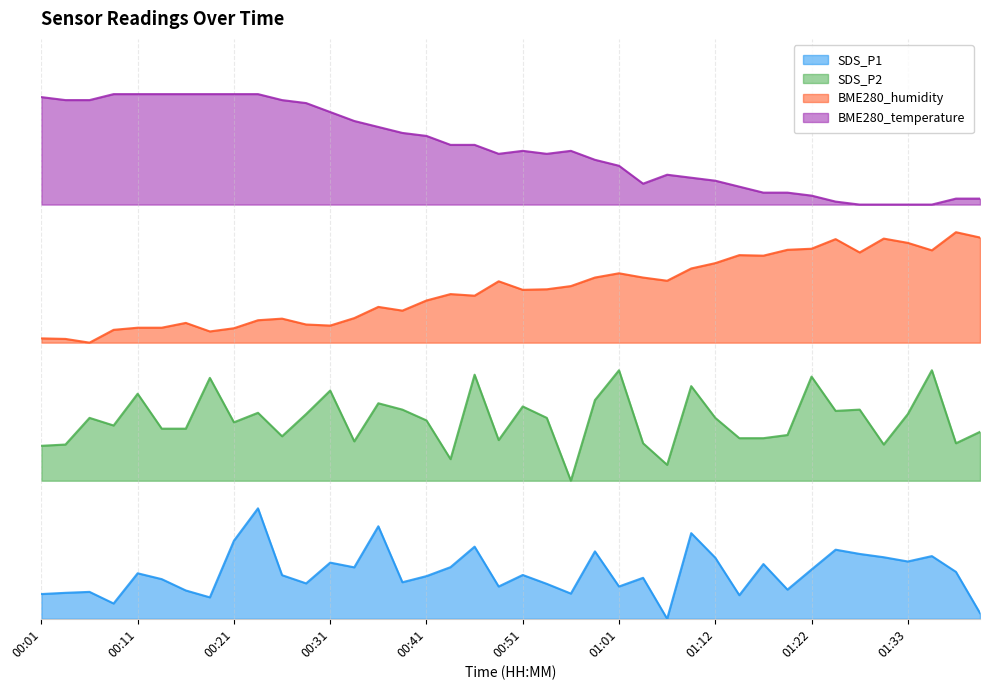

Which category has the highest value in the BME280_temperature series?

00:08